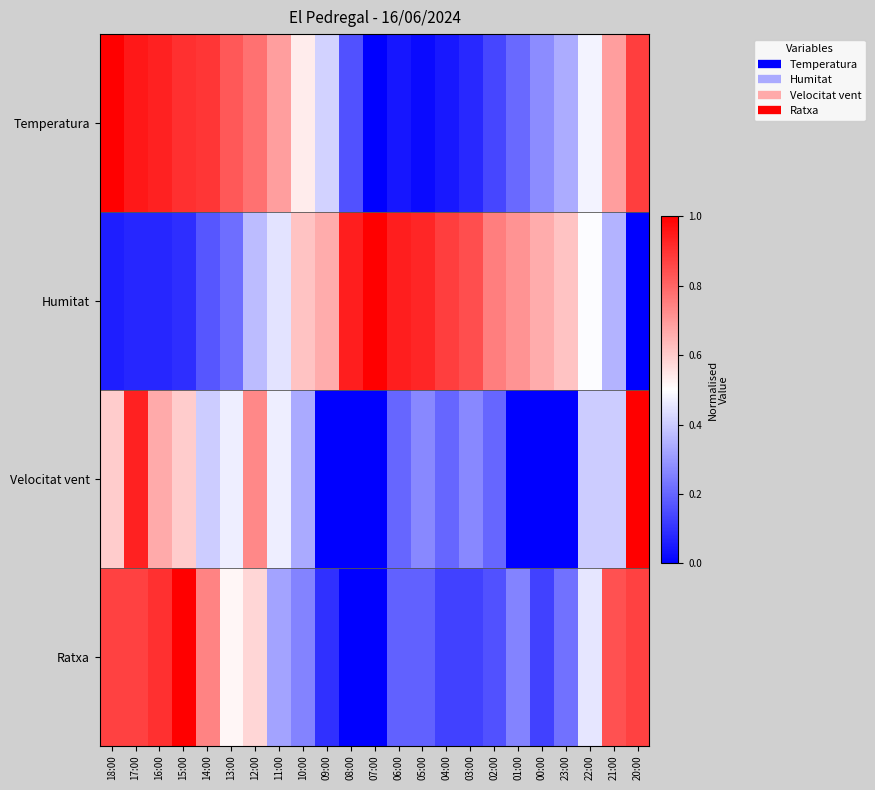

Rank the series by their average value, from lowest to highest.

Velocitat vent, Ratxa, Temperatura, Humitat